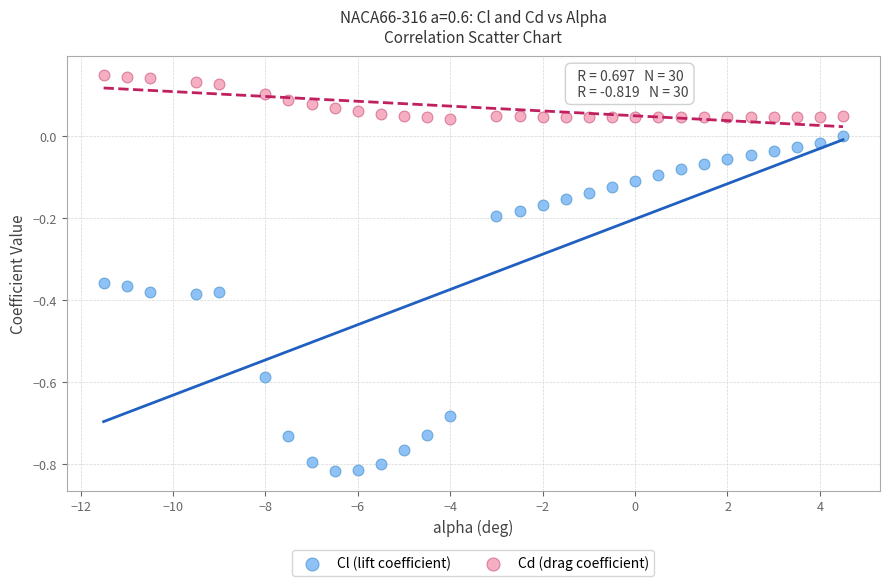

Which series reaches the minimum Y coordinate?

Cl (lift coefficient)